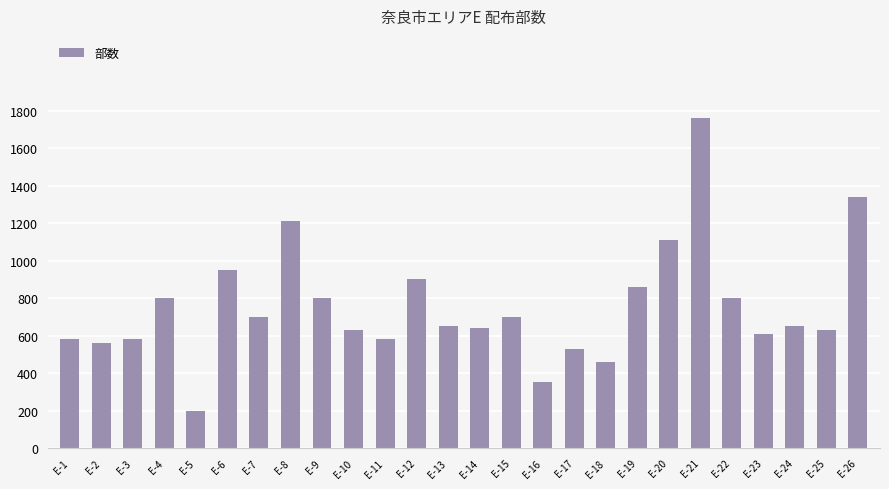

Which category has the highest value across all series?

E-21